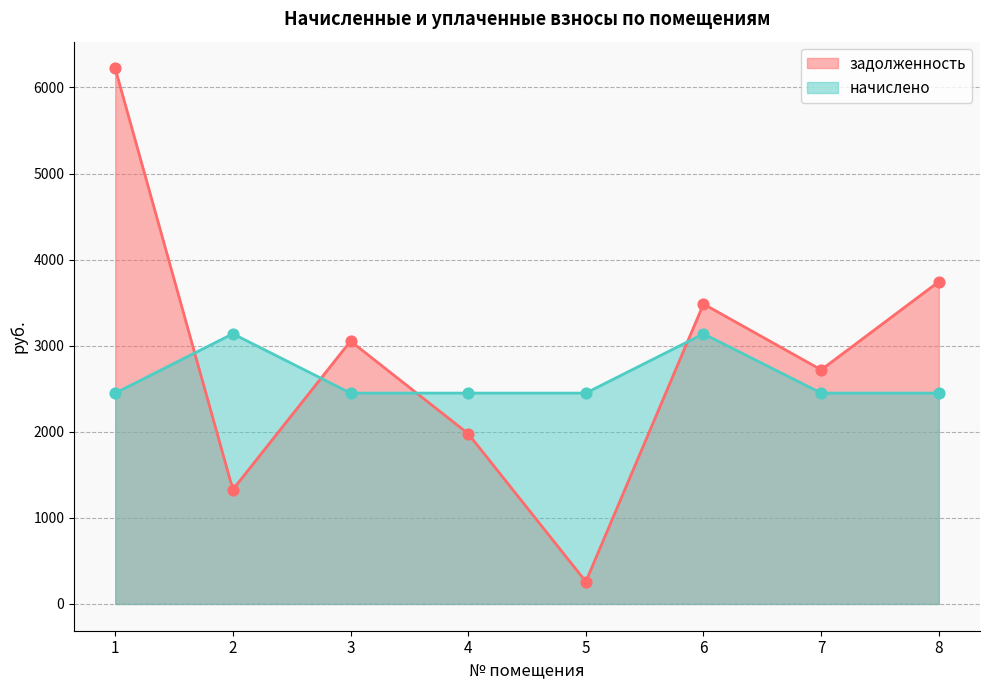

Which series reaches the maximum Y coordinate?

задолженность